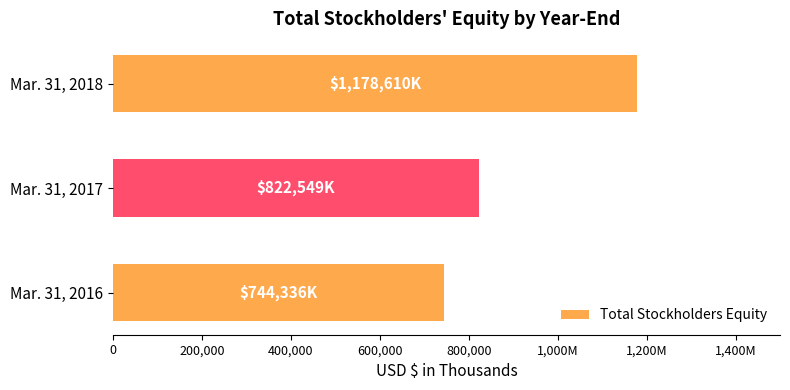

Does the chart contain any negative values?

No